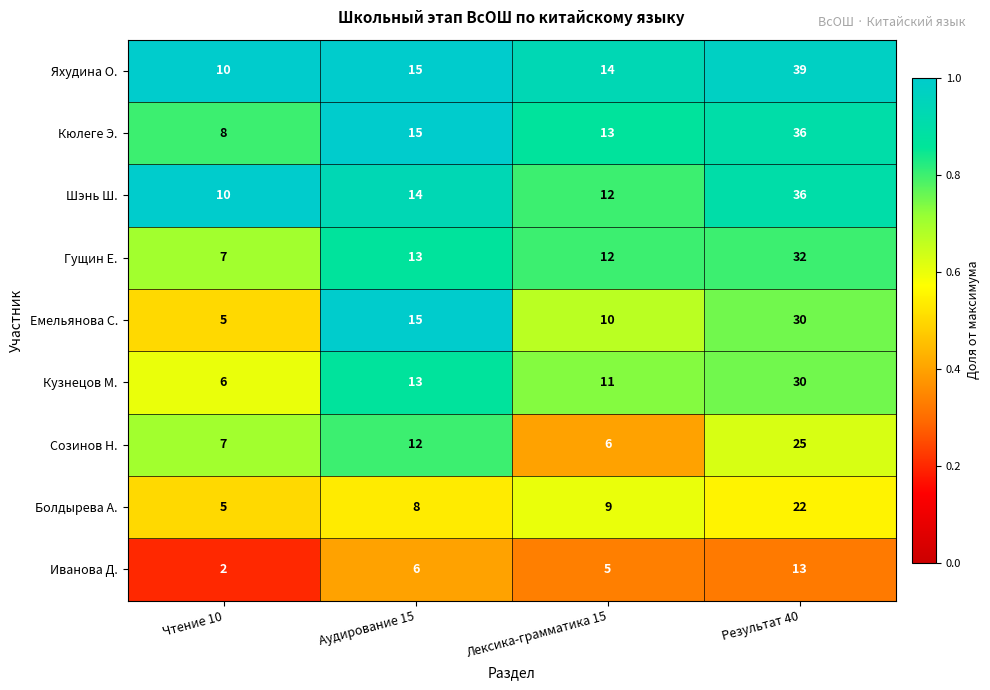

What is the total value across all series at Чтение 10?

60